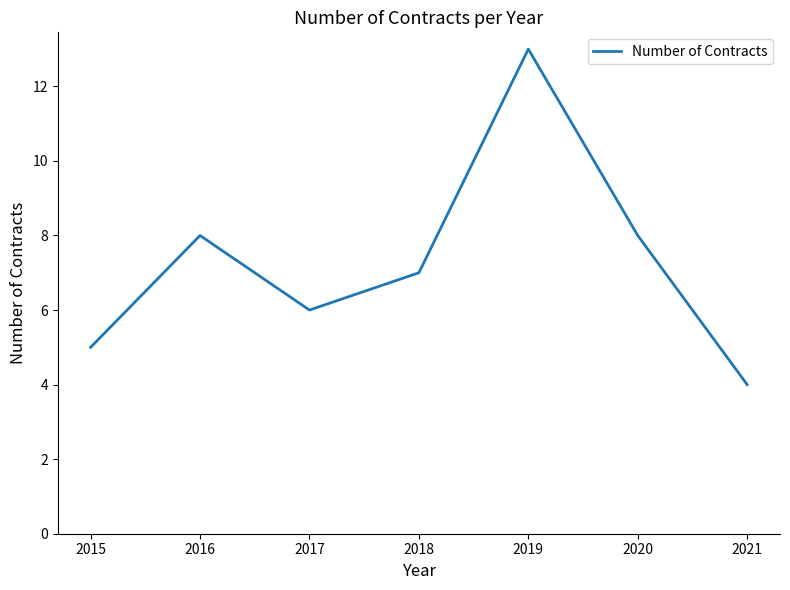

Count the values in the range 5 to 8.

5